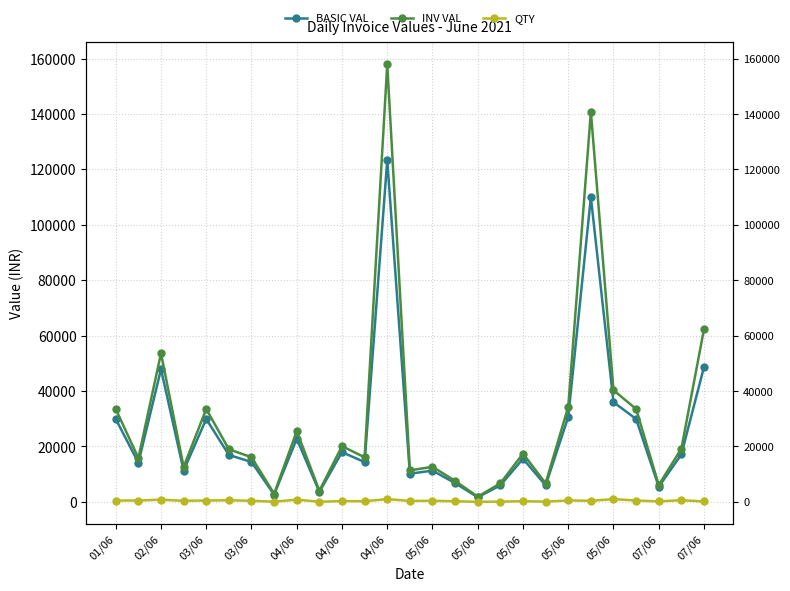

What is the value of the INV VAL point at the 23rd from the left?

40320.0